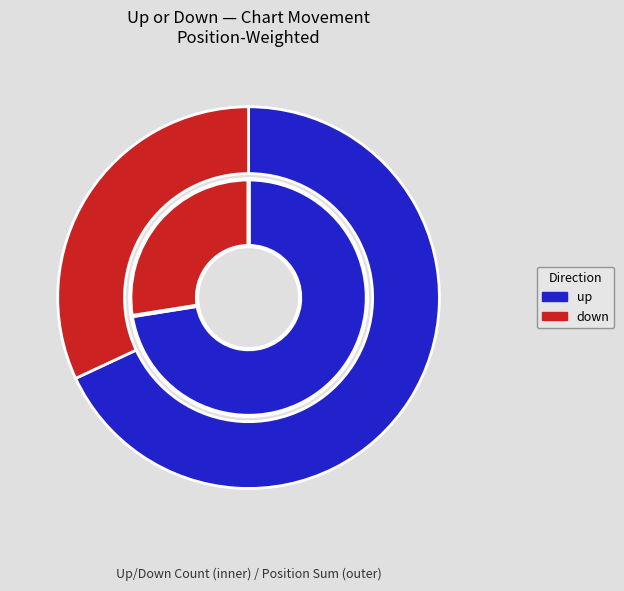

To the nearest percent, what portion does up represent?

75%